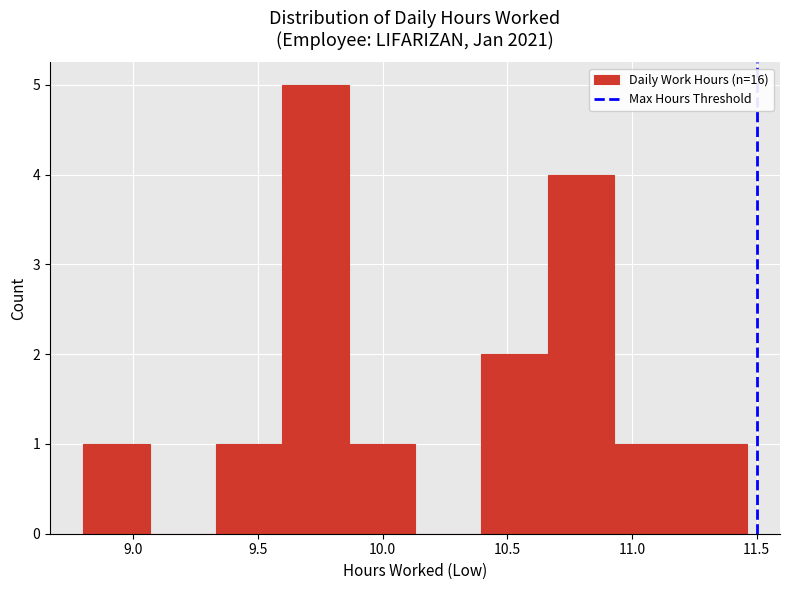

What is the height of the bar covering 10.95 to 11.20 on the x-axis? Neither the bar edges nor the heights are printed on the chart, so give them approximately, as read against the axes.

1